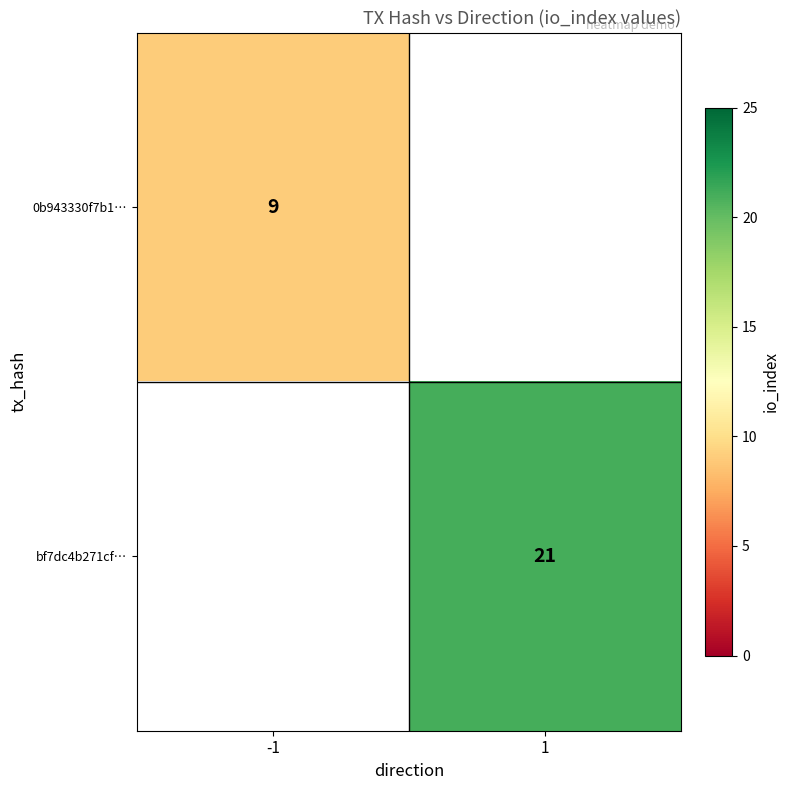

What is the maximum value shown in the chart?

21.0